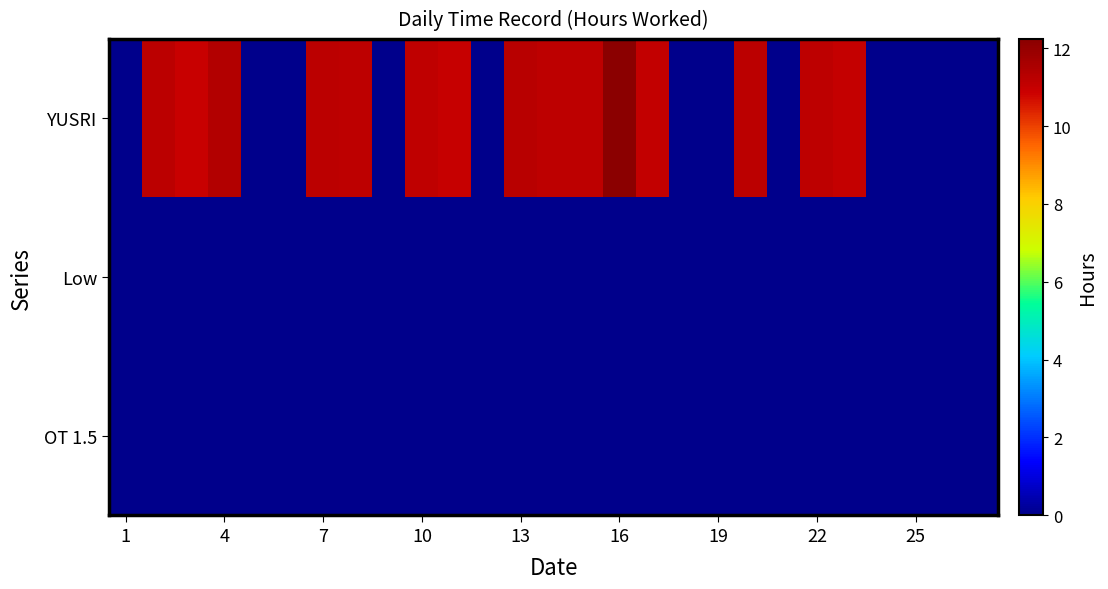

At how many categories does at least one series exceed 11?

13